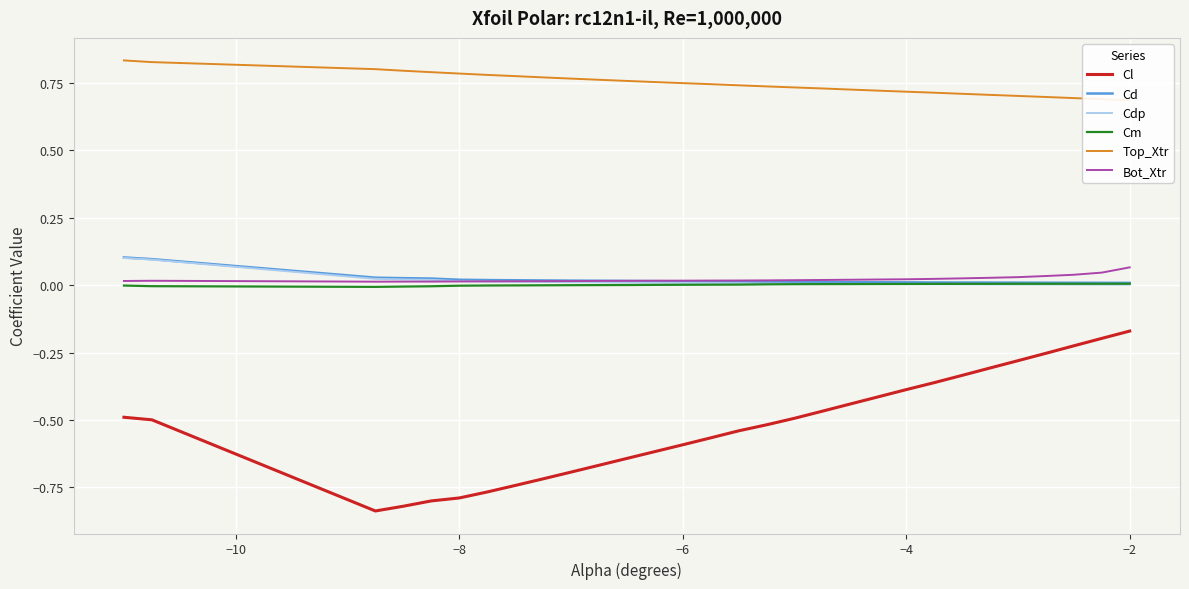

True or false: Cl and Cdp cross at least once.

False